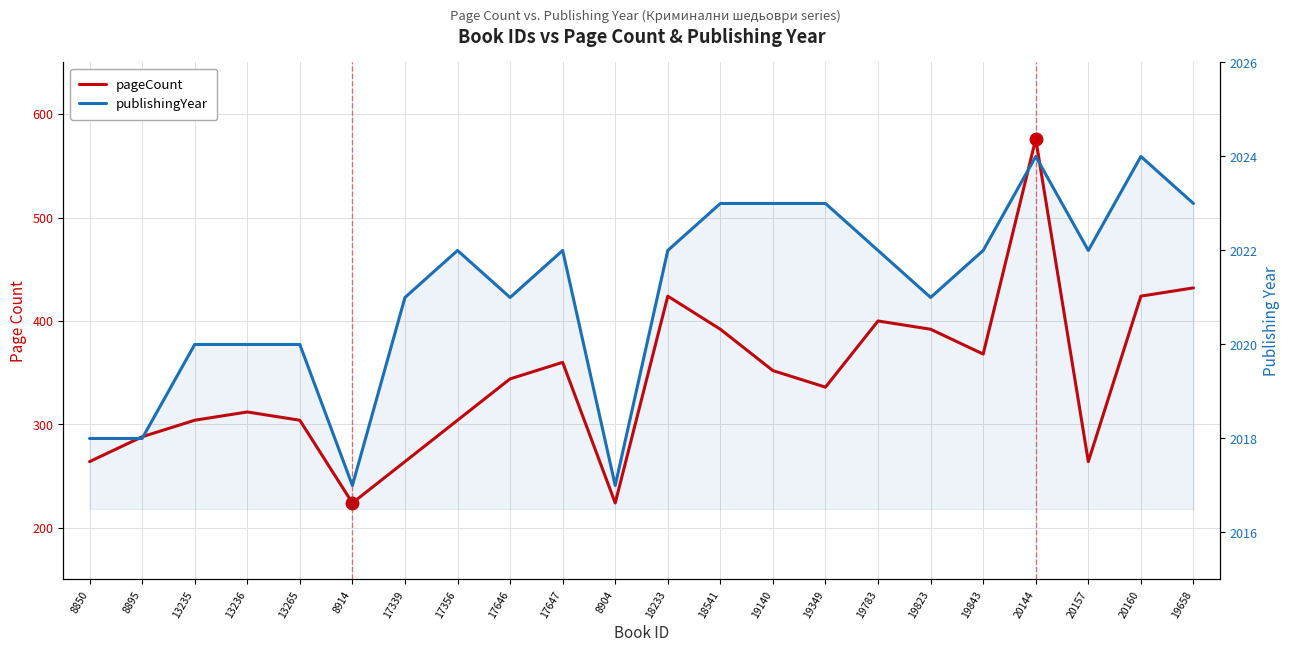

What is the greatest value displayed?

2024